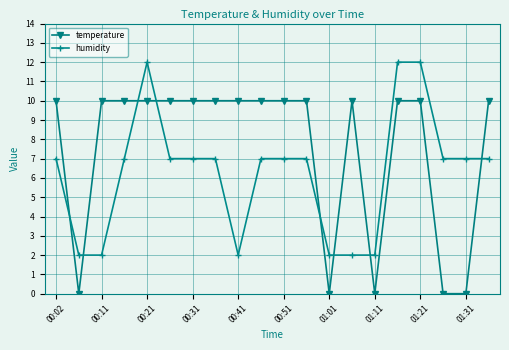

True or false: temperature has more than 0 interior local peaks.

True